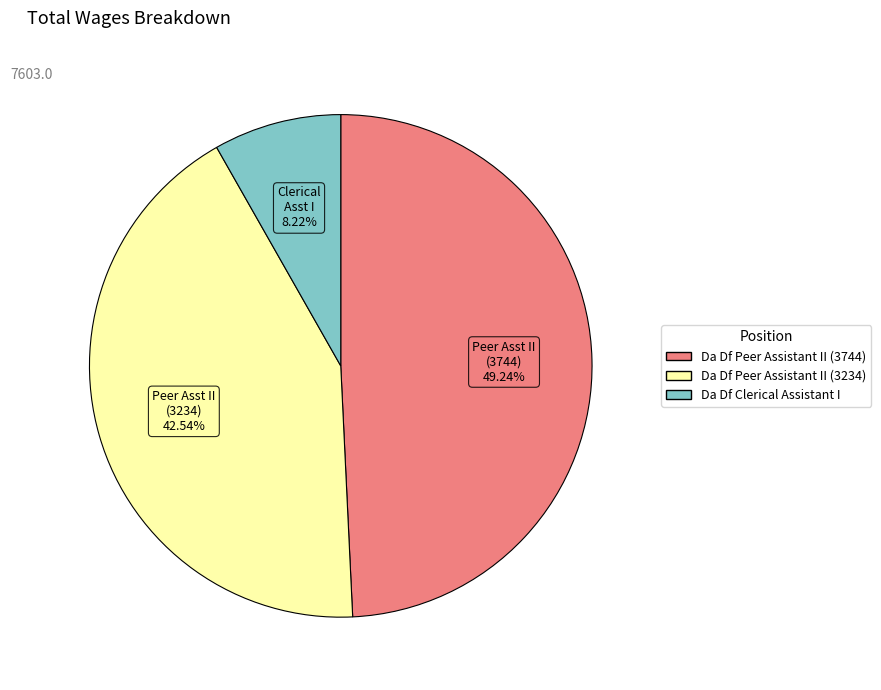

To the nearest percent, what portion does Da Df Clerical Assistant I represent?

8%